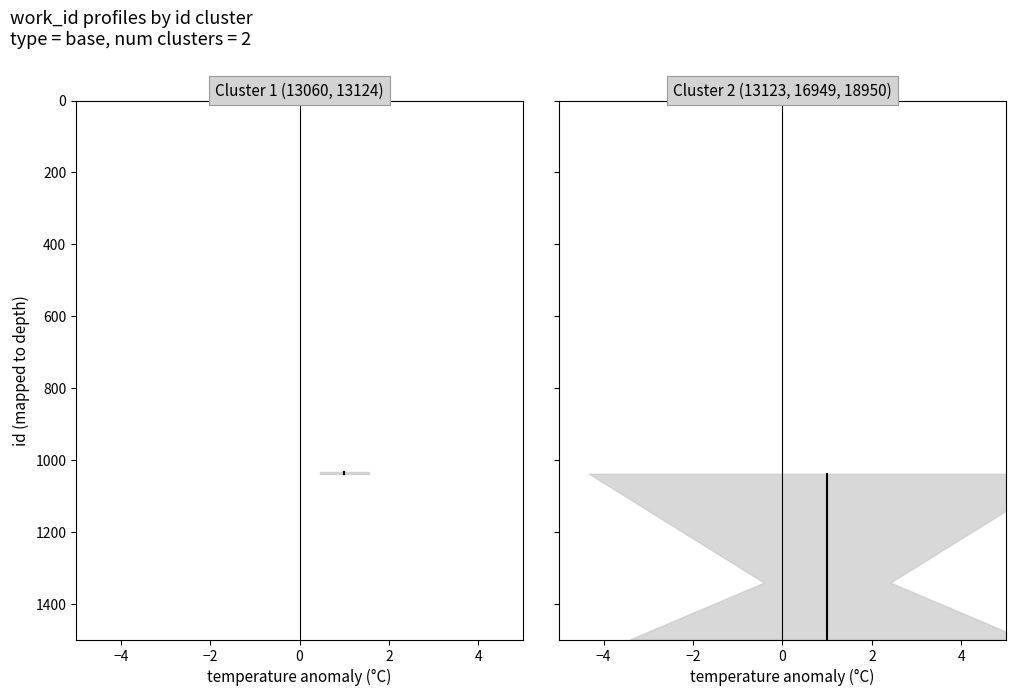

Reading right to left, list all the values displayed in this chart.

1500.0	1341.6	1038.8